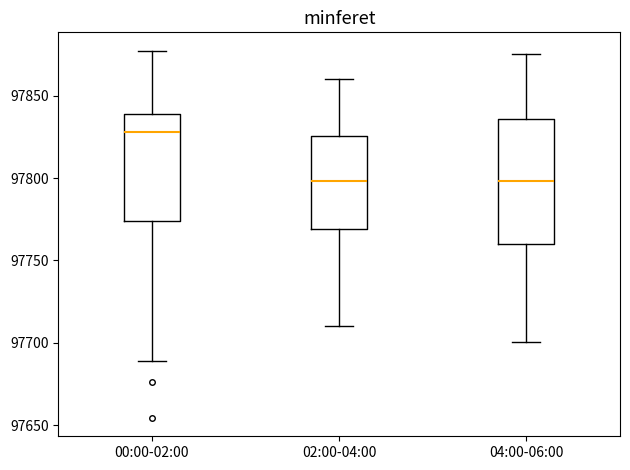

Reading left to right, read every box against the y-axis: the position of its median line, the range the box covers, and the ends of its whiskers. The values are not printed on the chart, so give them approximately, as read against the axis.

00:00-02:00: median 97830, box 97775 to 97840, whiskers 97690 to 97875
02:00-04:00: median 97800, box 97770 to 97825, whiskers 97710 to 97860
04:00-06:00: median 97800, box 97760 to 97835, whiskers 97700 to 97875